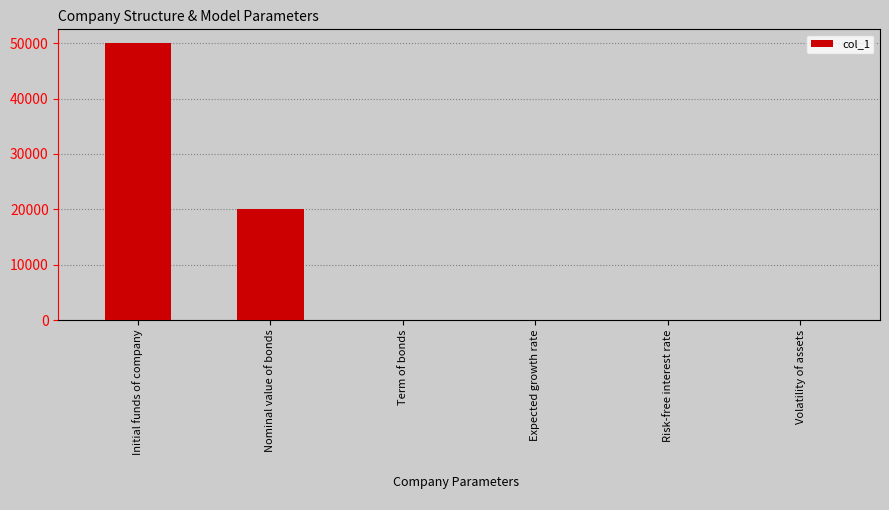

Is it true that the value at Nominal value of bonds is 20000.0?

True